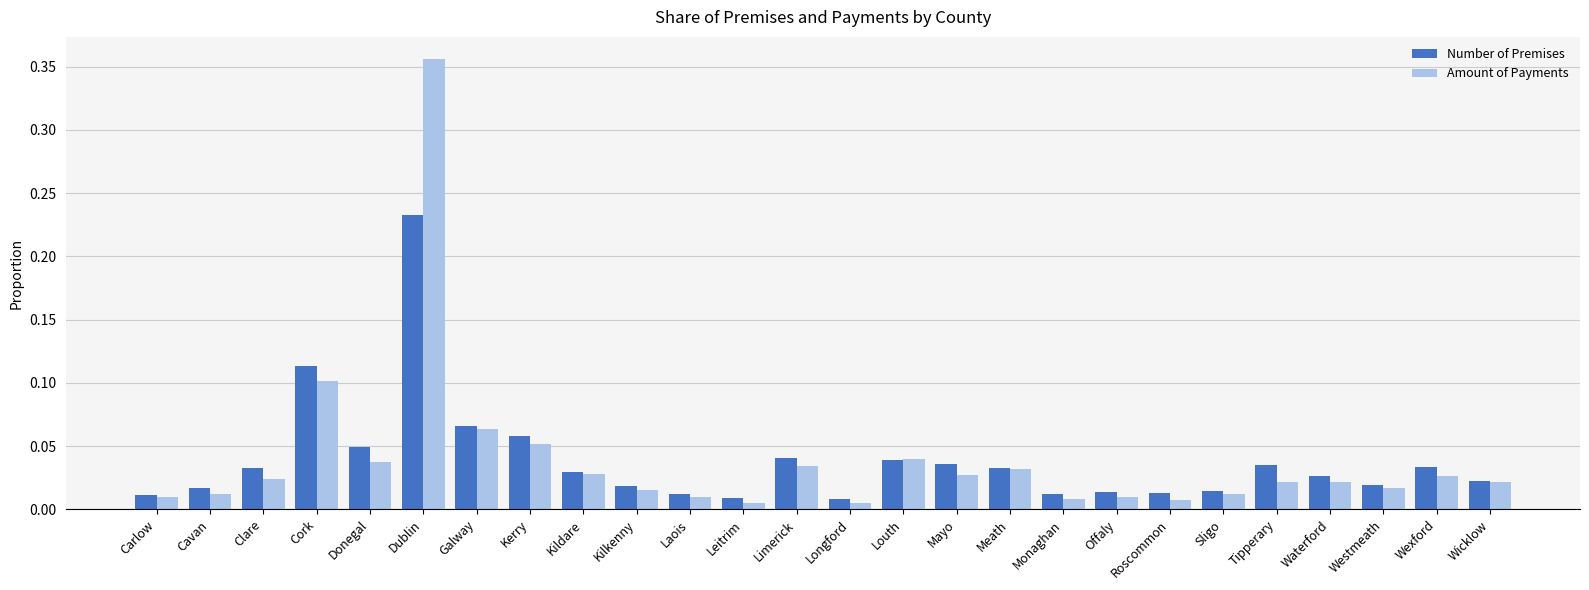

At Roscommon, list the series in order from largest to smallest.

Number of Premises, Amount of Payments